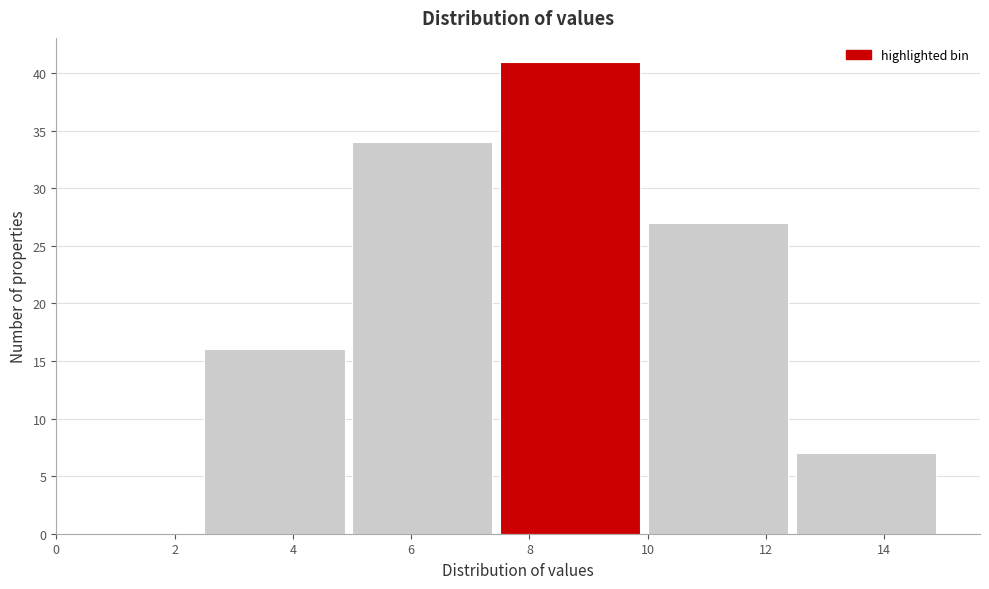

Reading left to right, list every bar in this chart as the range it spans on the x-axis followed by its height. The values are not printed on the chart, so give them approximately, as read against the axis.

0.0 to 2.5: 0
2.5 to 5.0: 16
5.0 to 7.5: 34
7.5 to 10.0: 41
10.0 to 12.5: 27
12.5 to 15.0: 7